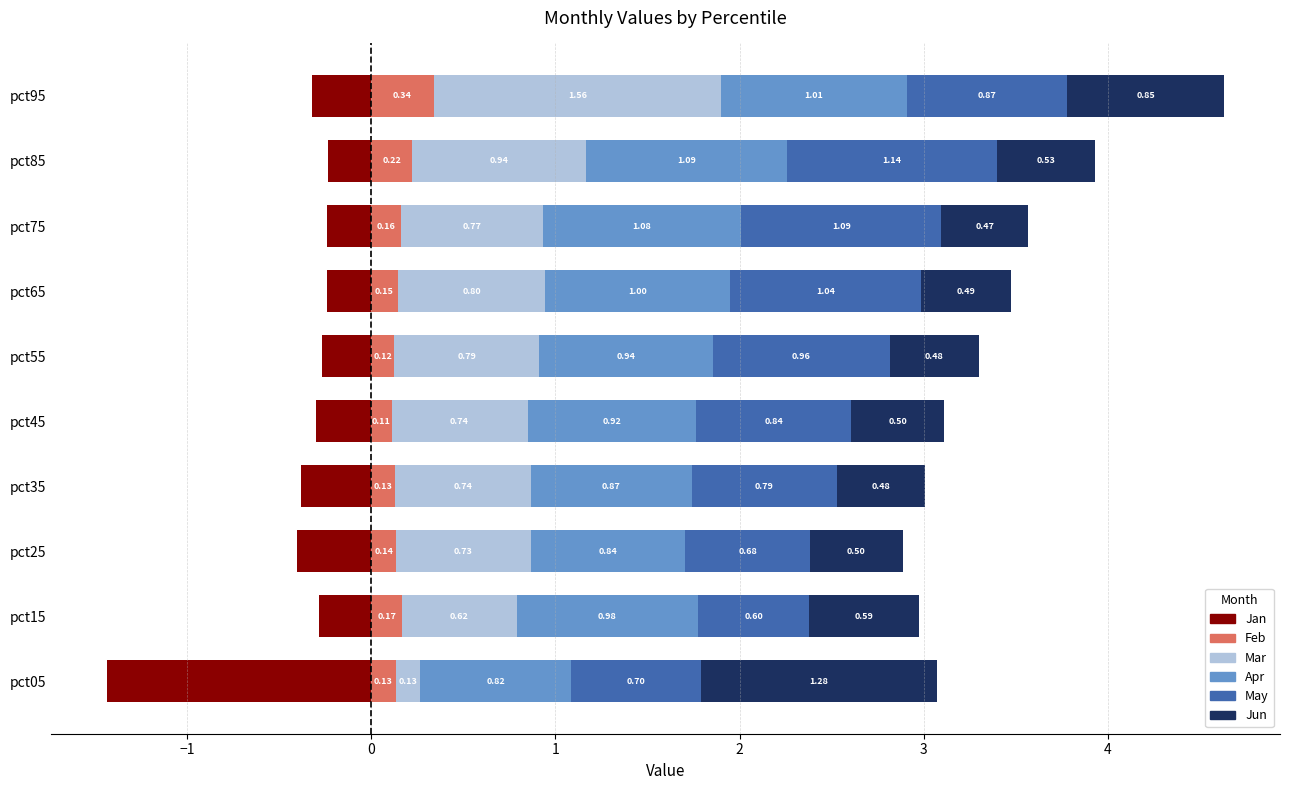

The value of Feb at pct65 is 0.2. True or false?

False